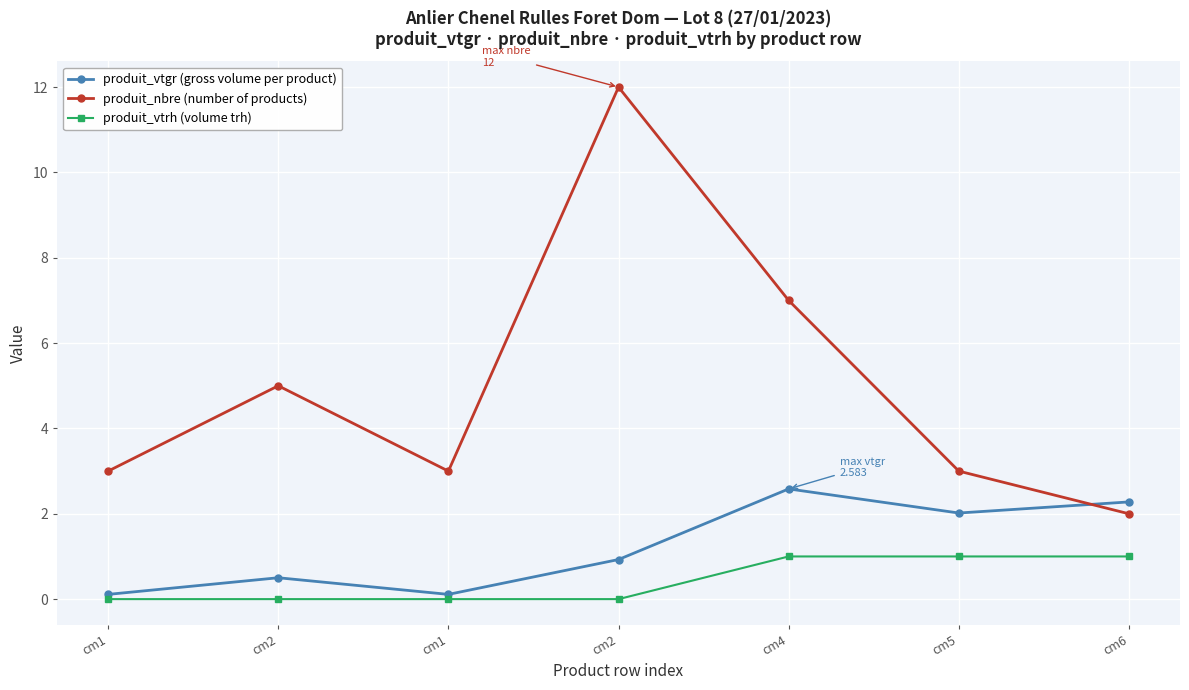

What are all the series names shown in the legend?

produit_vtgr (gross volume per product), produit_nbre (number of products), produit_vtrh (volume trh)